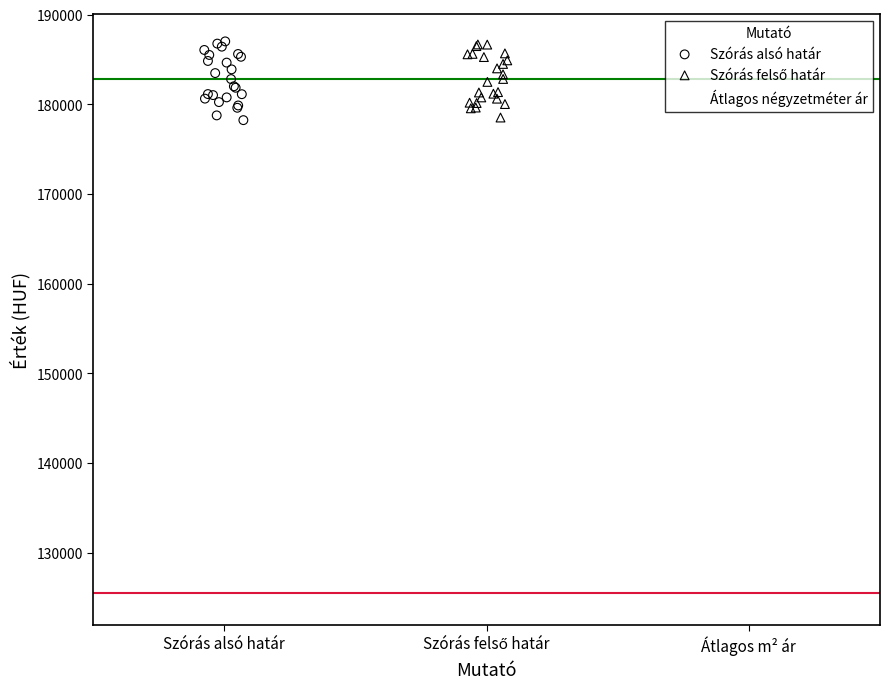

Which series contains the lowest Y value?

Átlagos négyzetméter ár